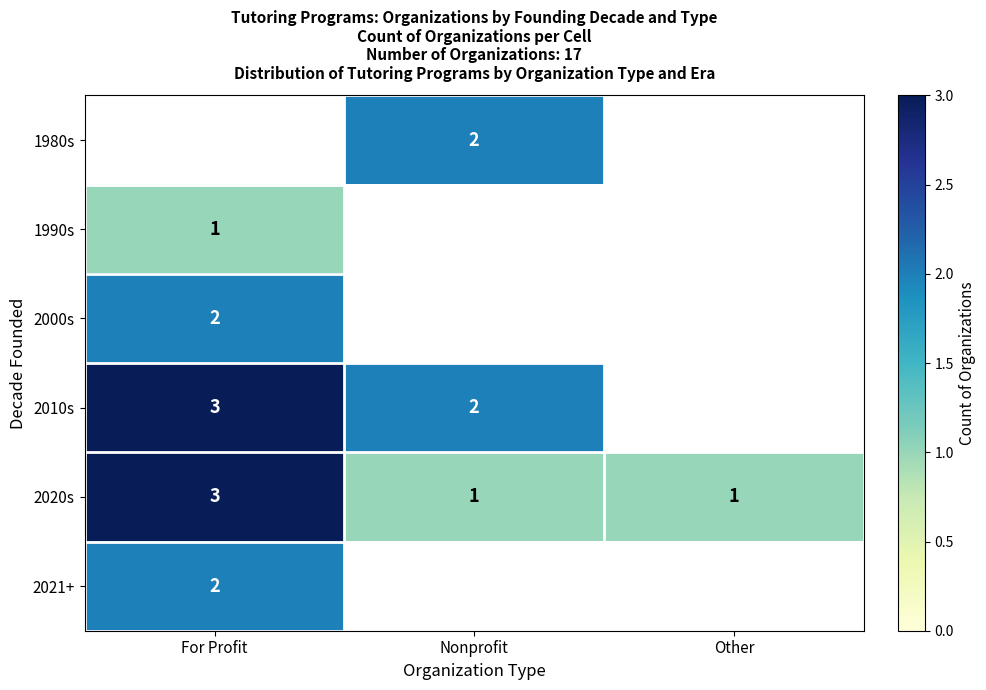

True or false: 2010s has a value of 2 at Nonprofit.

True